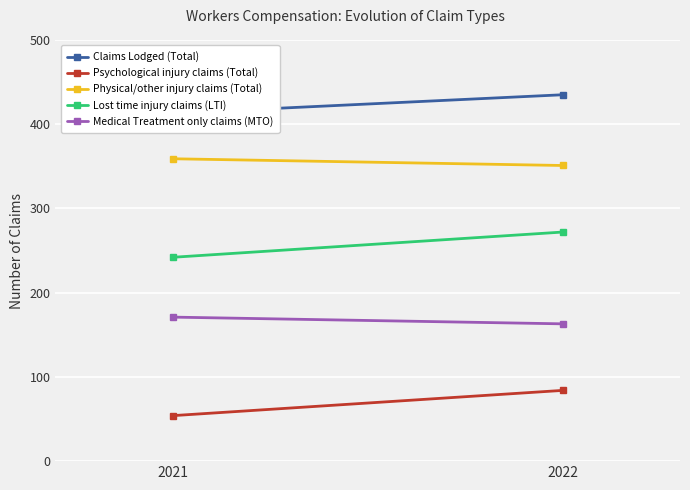

Which series has the widest spread of values?

Psychological injury claims (Total)